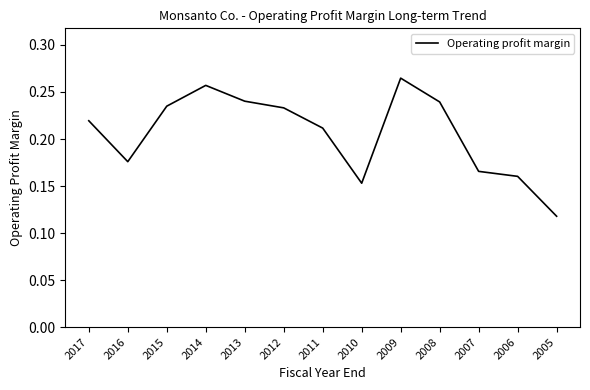

Which has a higher value, 2011 or 2017?

2017